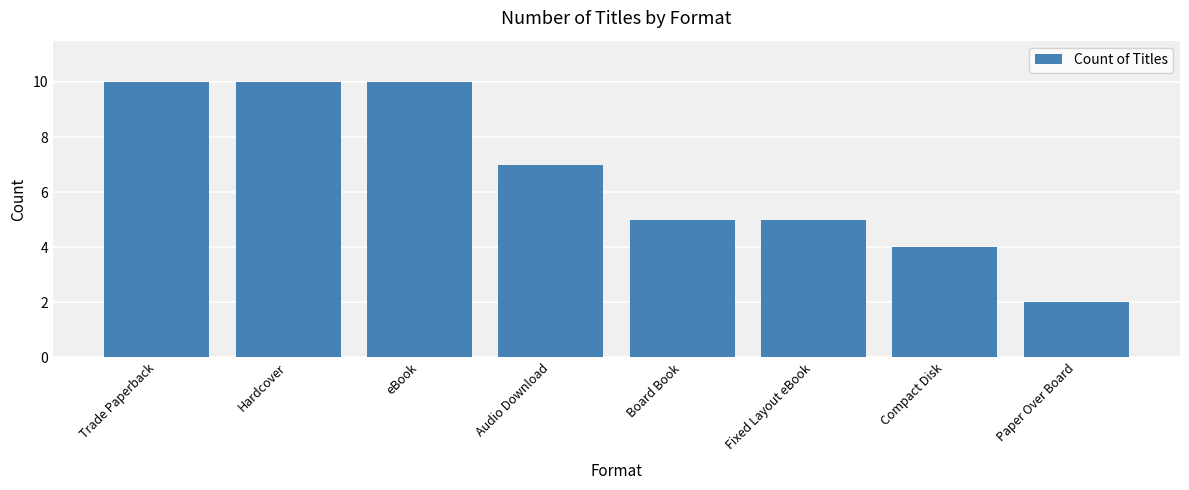

What is the average value?

7